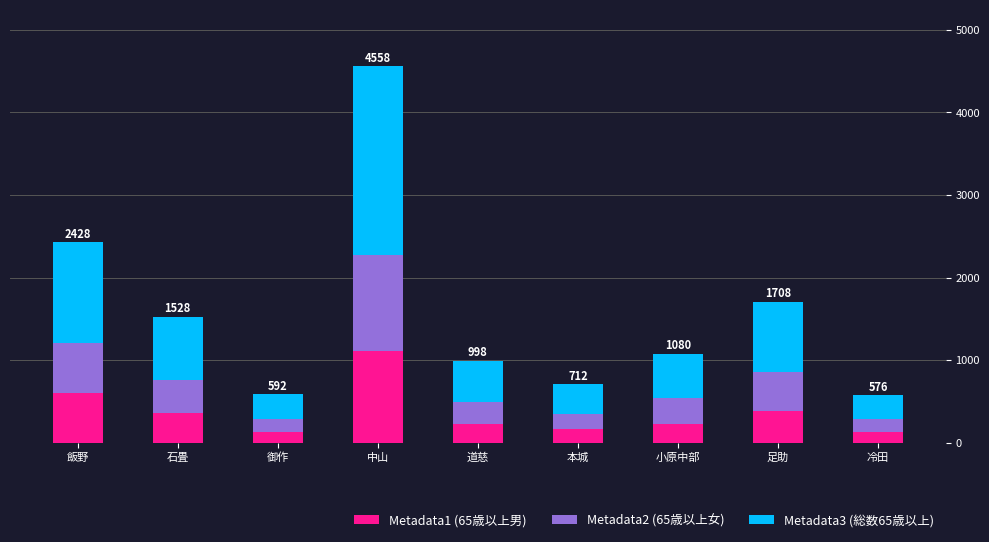

Which category has the highest value in the Metadata1 (65歳以上男) series?

中山